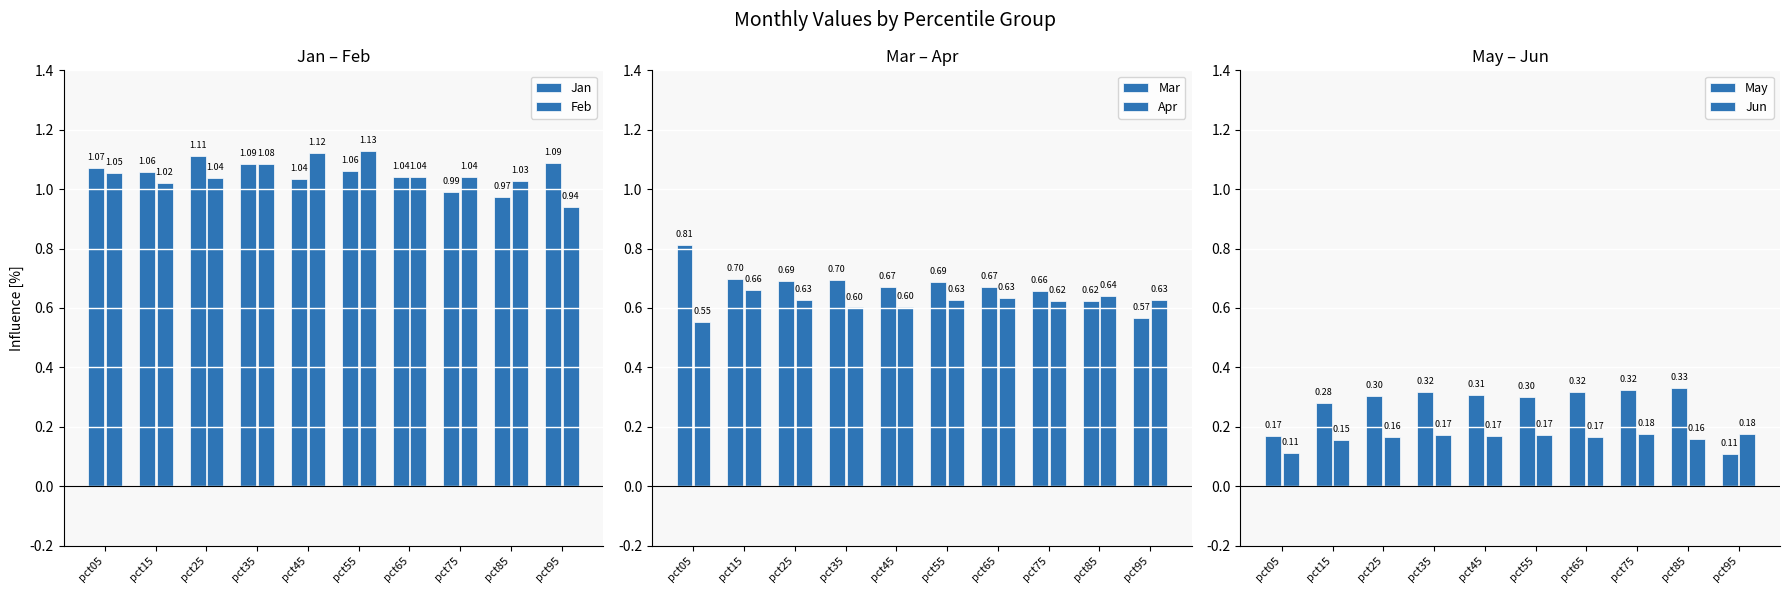

What is the value of the Mar bar at the 3rd from the left?

0.7